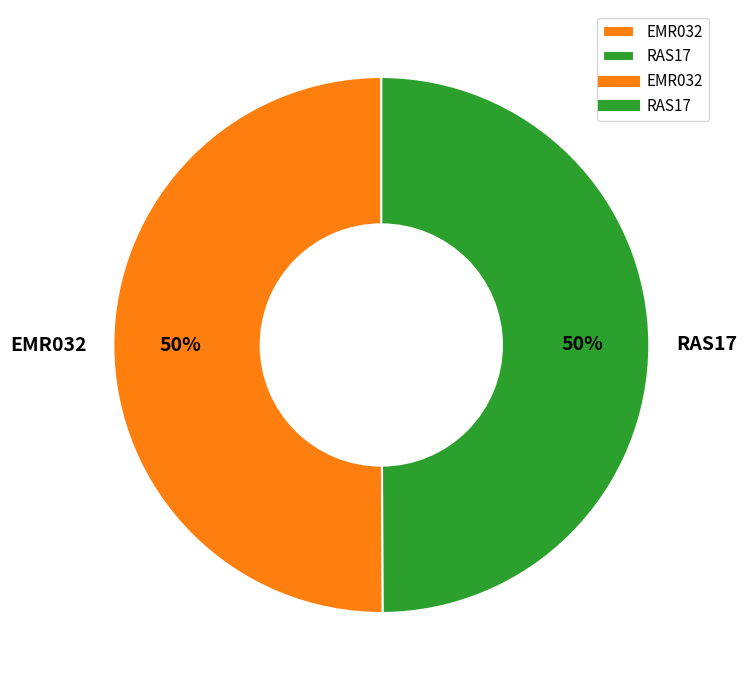

Is it true that EMR032 is 50% of the pie?

True